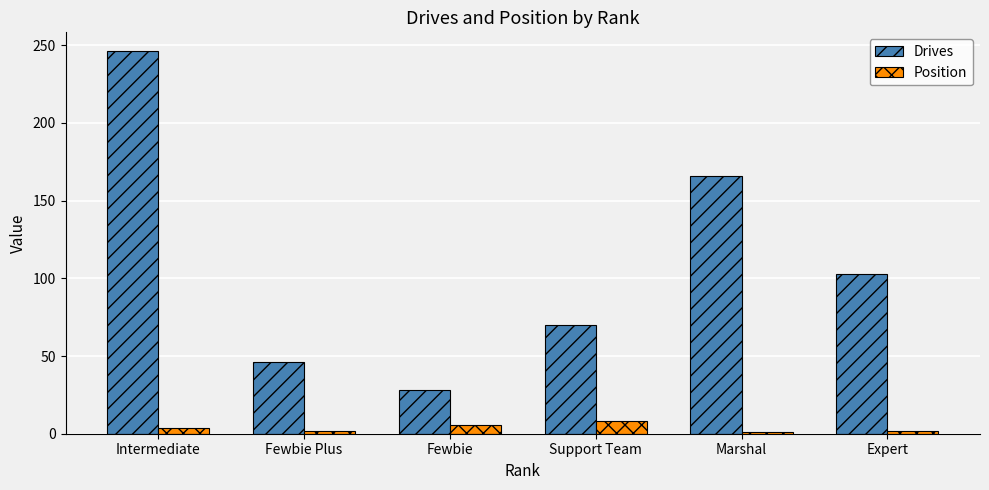

How many bars are there in total?

12